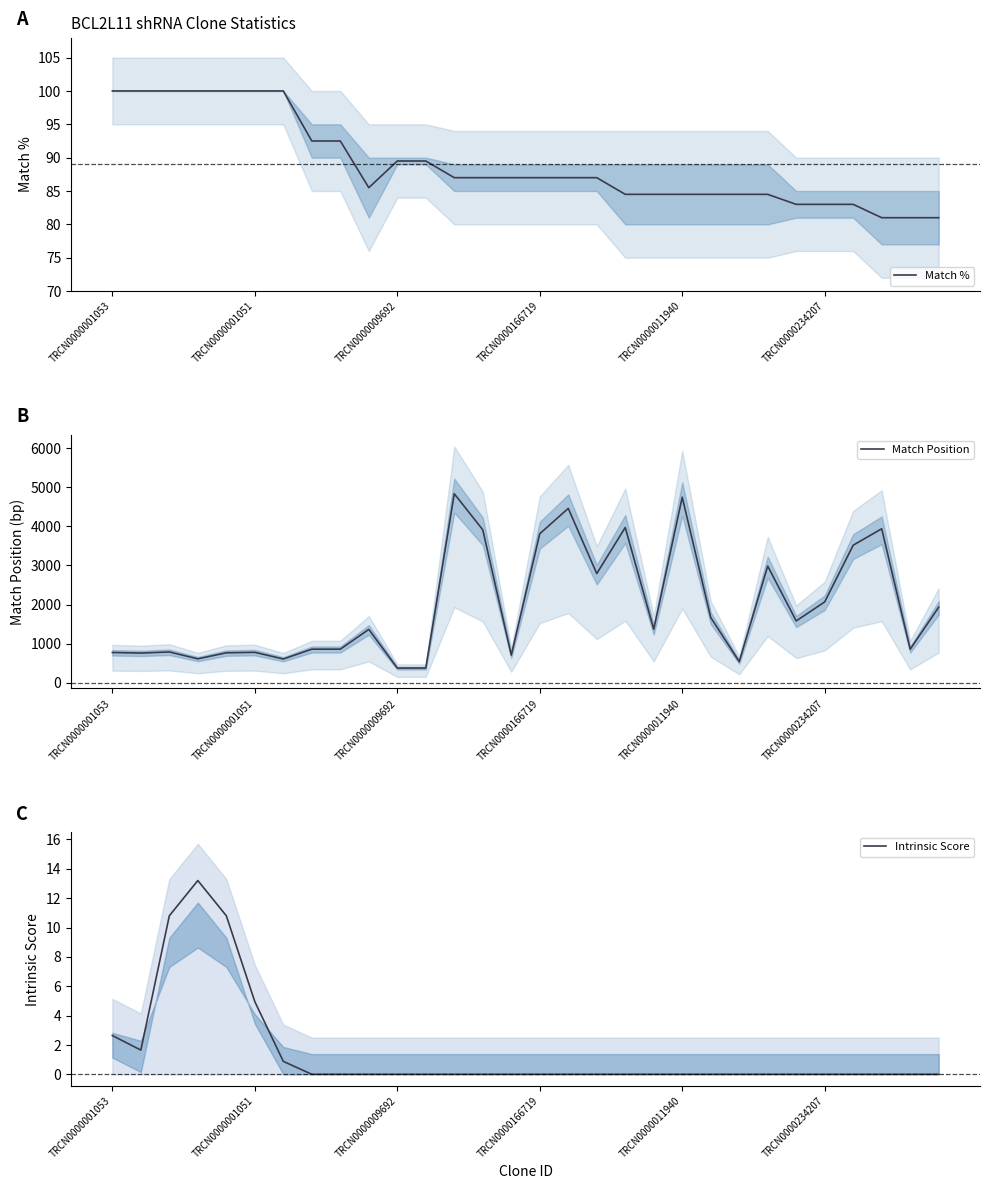

What is the minimum value for Match %?

81.0